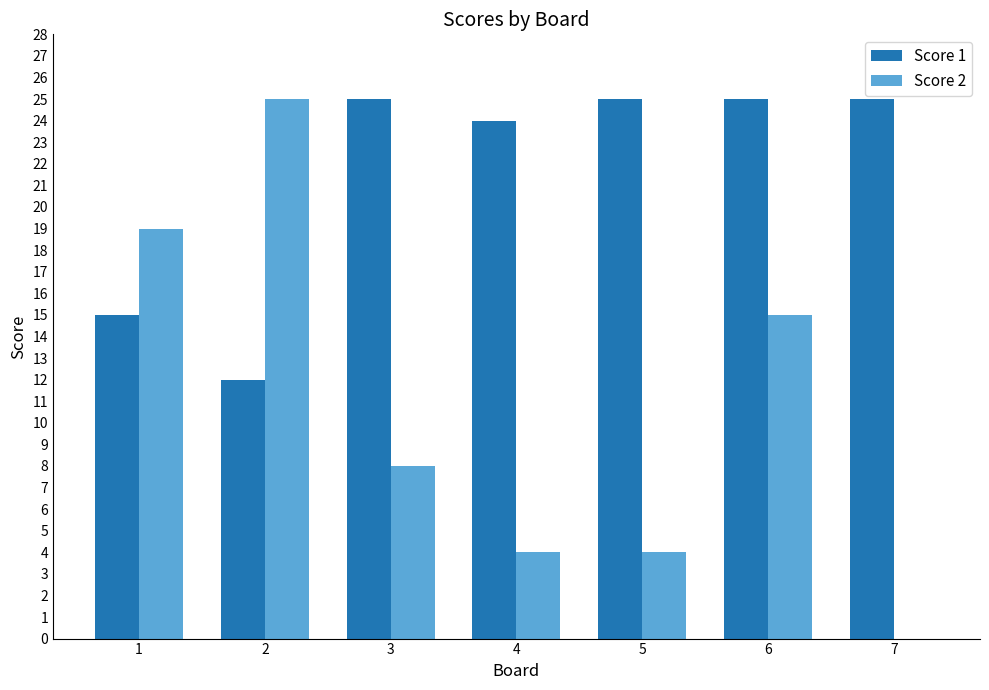

Between 3 and 4, which series saw the biggest shift?

Score 2